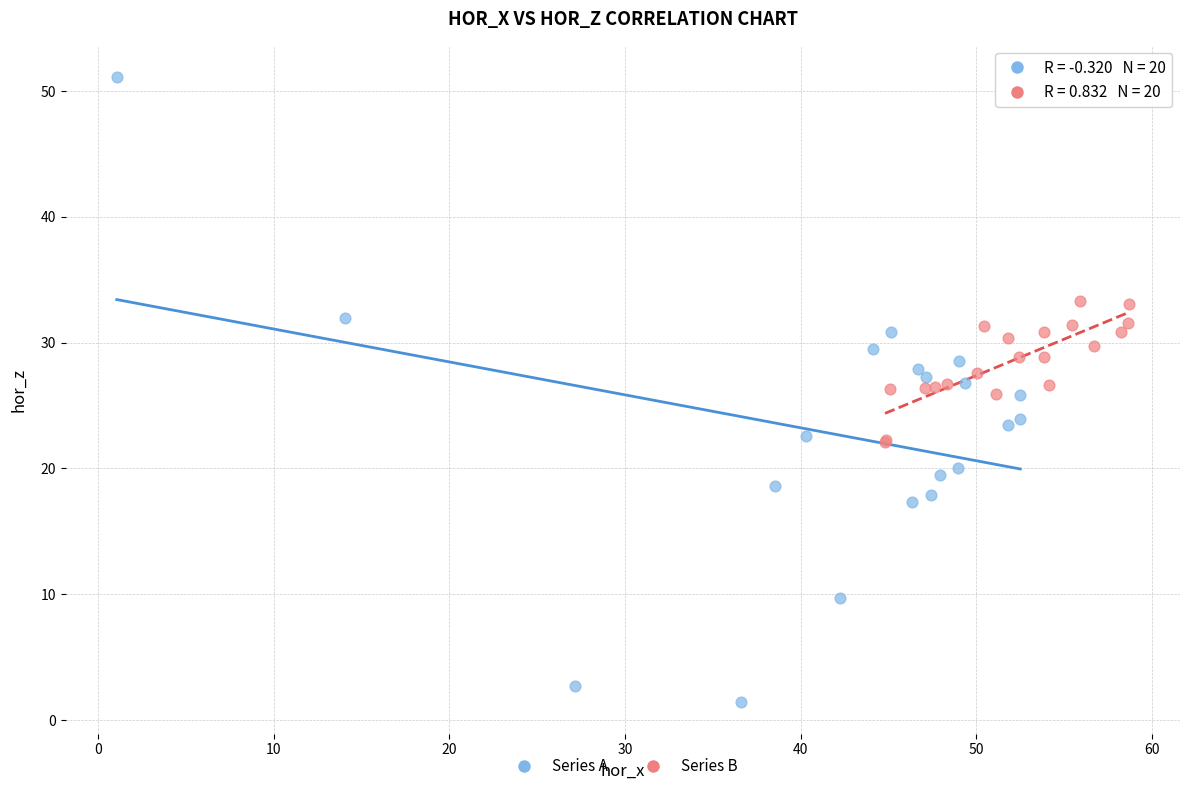

Which series has the widest spread of Y values?

Series A